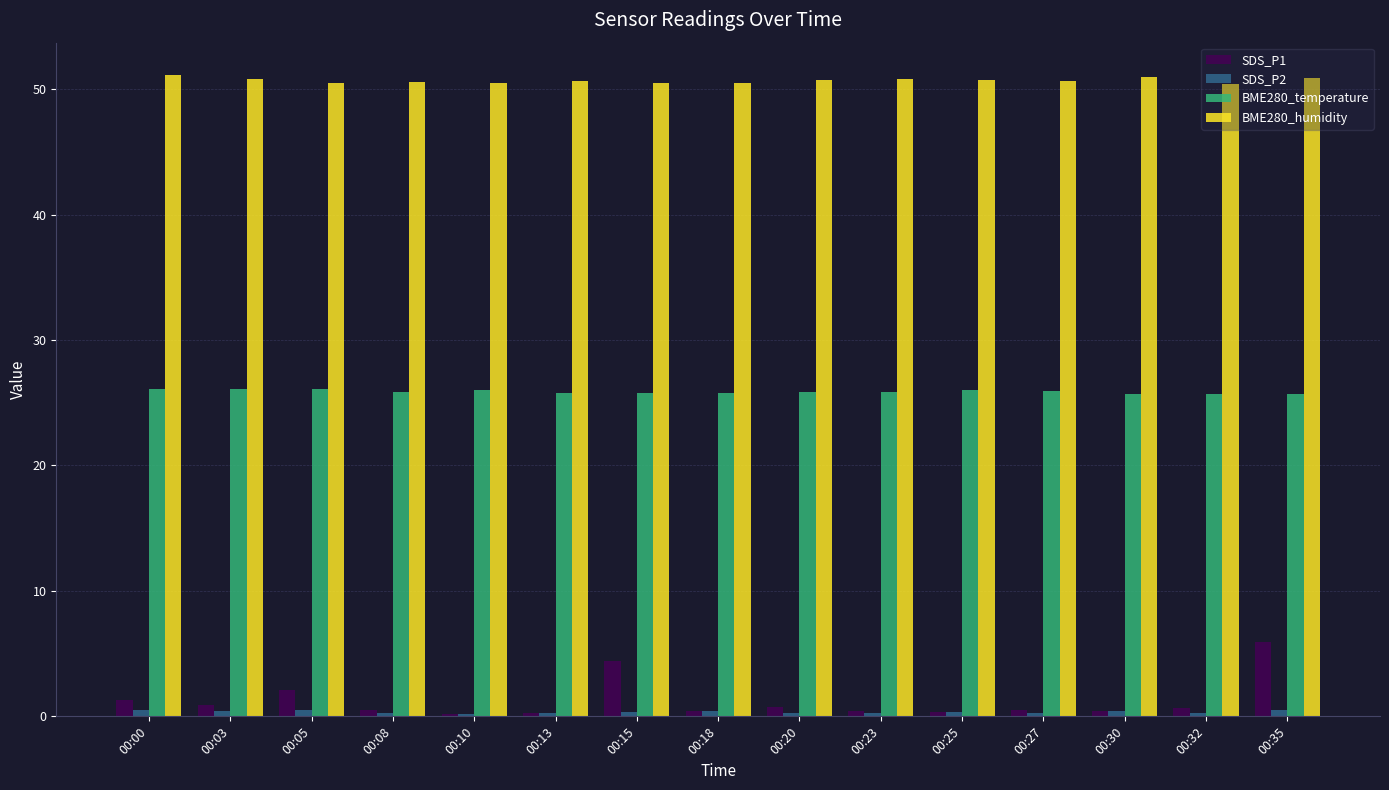

The BME280_humidity series shows 87.2 at 00:00. True or false?

False